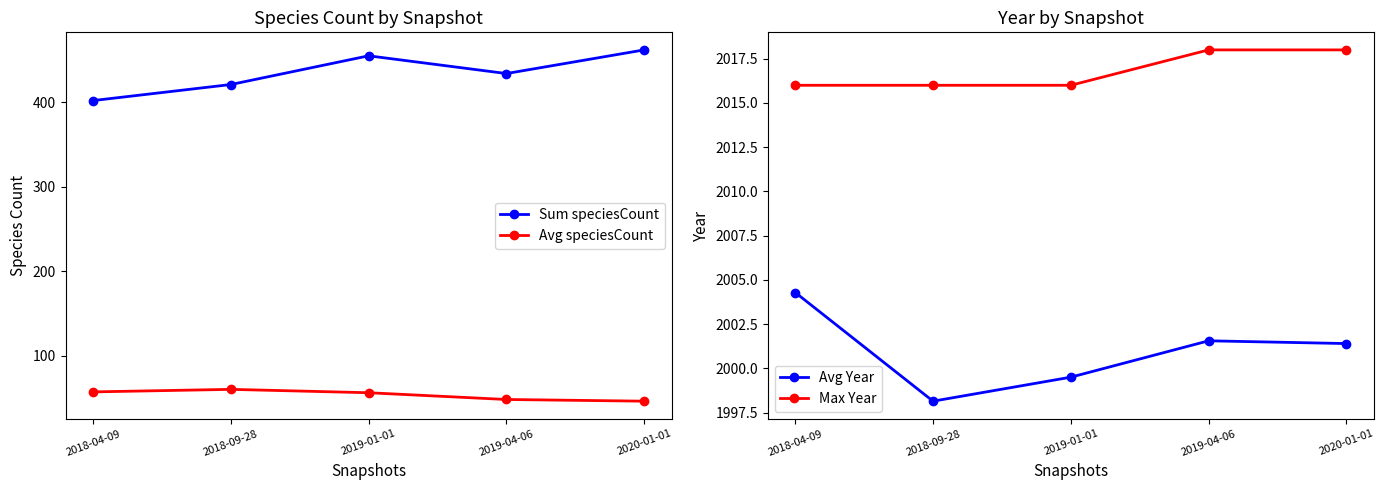

What is the value of the Sum speciesCount point at the 5th from the left?

462